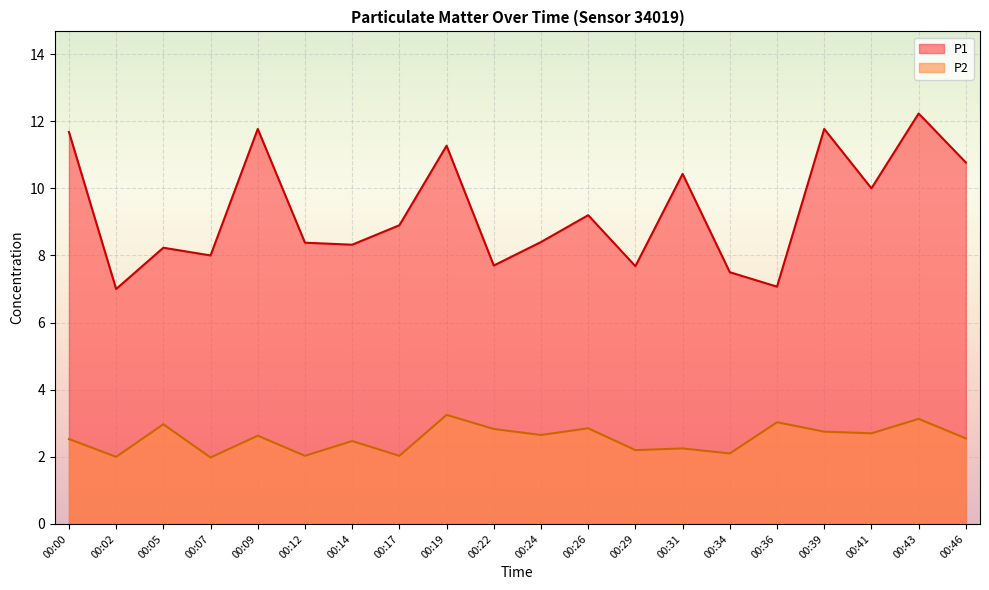

The value of P1 at 00:46 is 16.1. True or false?

False